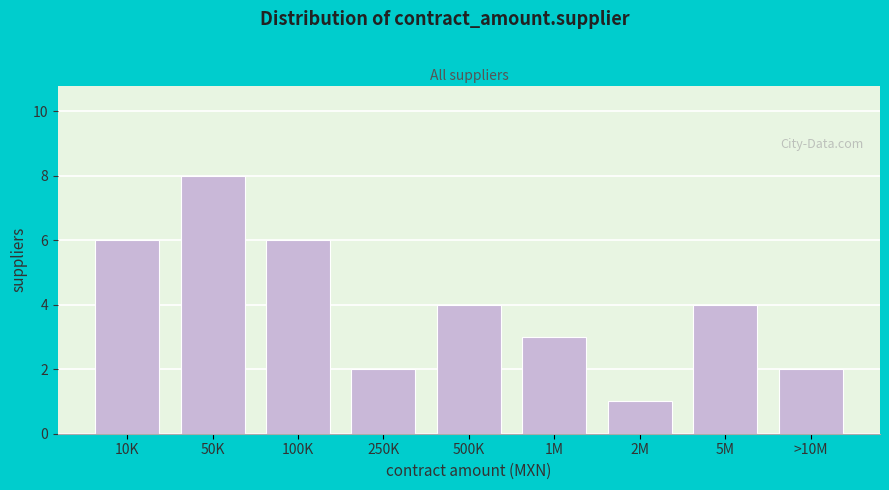

Reading left to right, transcribe all the data shown in this chart.

6	8	6	2	4	3	1	4	2